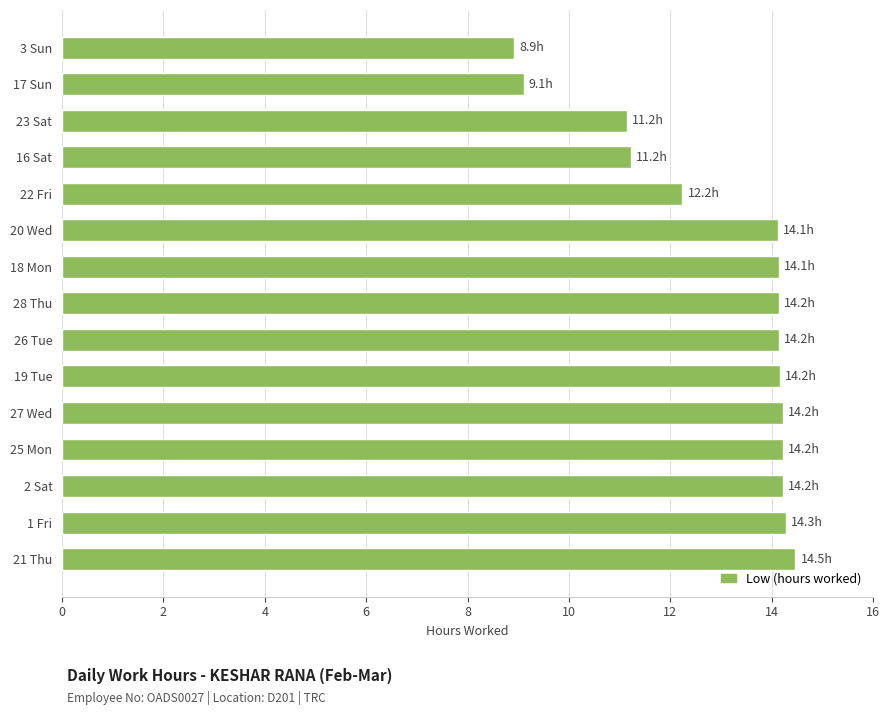

What is the difference between the second highest and second lowest values?

5.2